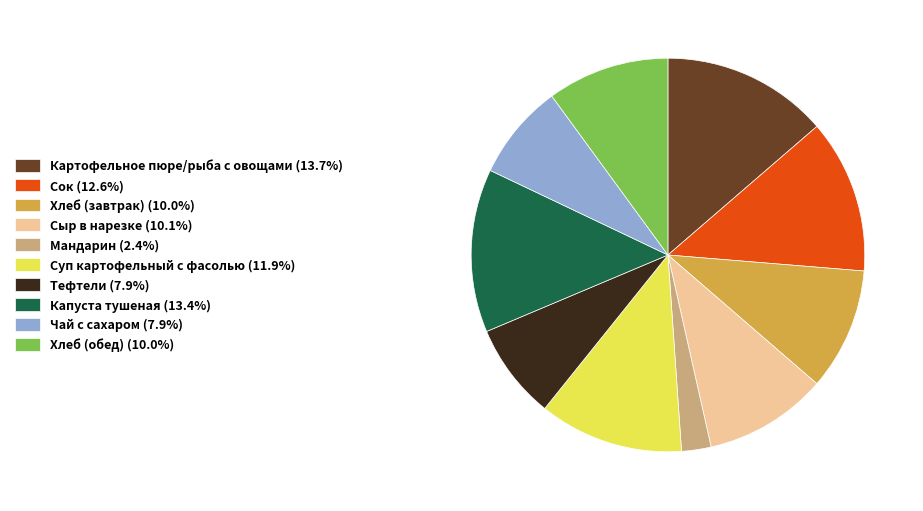

Approximately how many times larger is the value at Чай с сахаром (7.9%) compared to Сыр в нарезке (10.1%)?

0.8